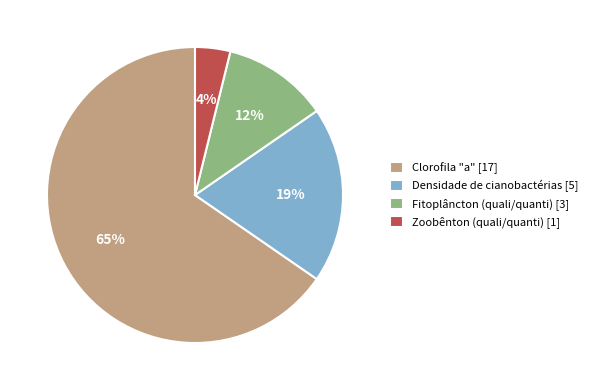

The Clorofila "a" slice represents 65% of the pie. True or false?

True